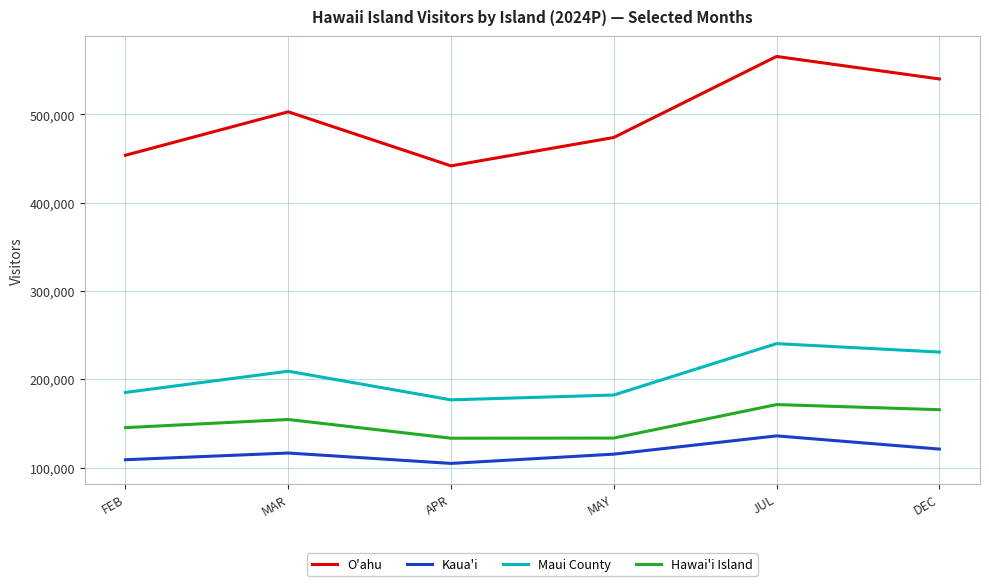

True or false: Maui County has a value of 176638.7 at APR.

True